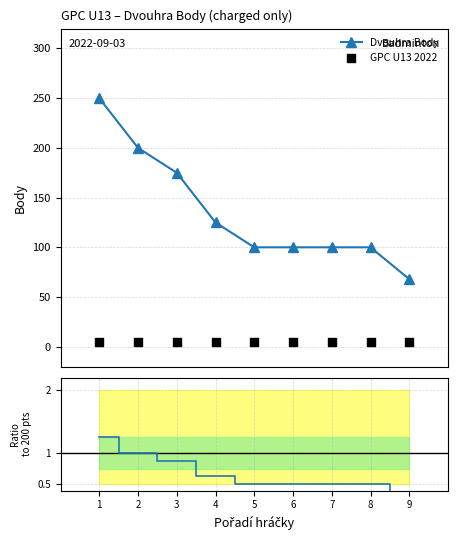

At how many categories does at least one series exceed 20?

9